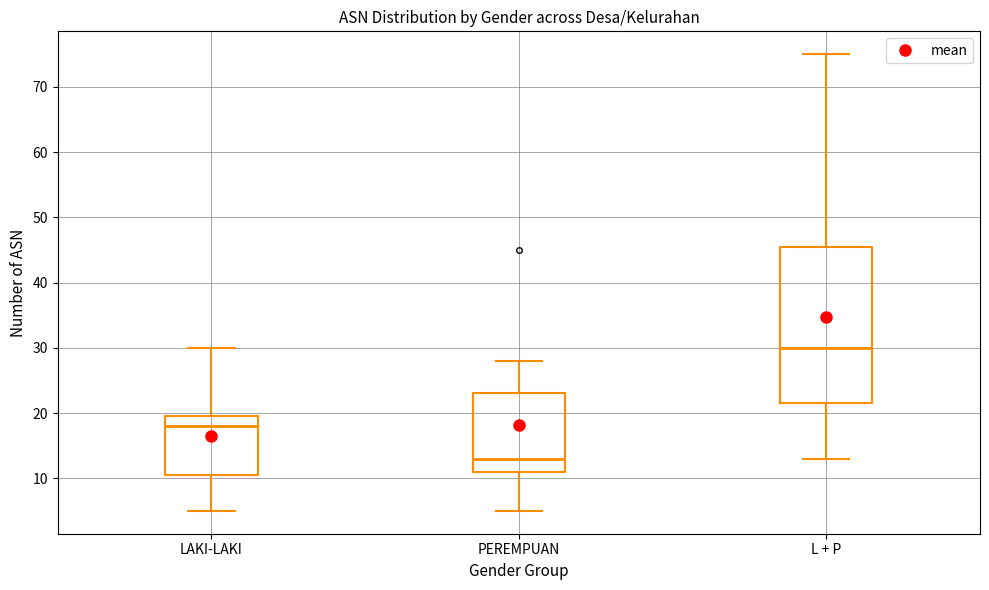

Where does the upper whisker of the box for L + P end on the y-axis? The values are not printed on the chart, so give them approximately, as read against the axis.

75